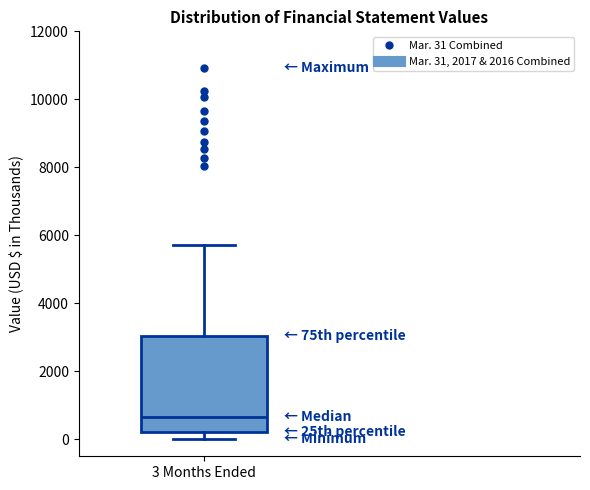

Where does the upper whisker of the box for 3 Months Ended end on the y-axis? The values are not printed on the chart, so give them approximately, as read against the axis.

5800